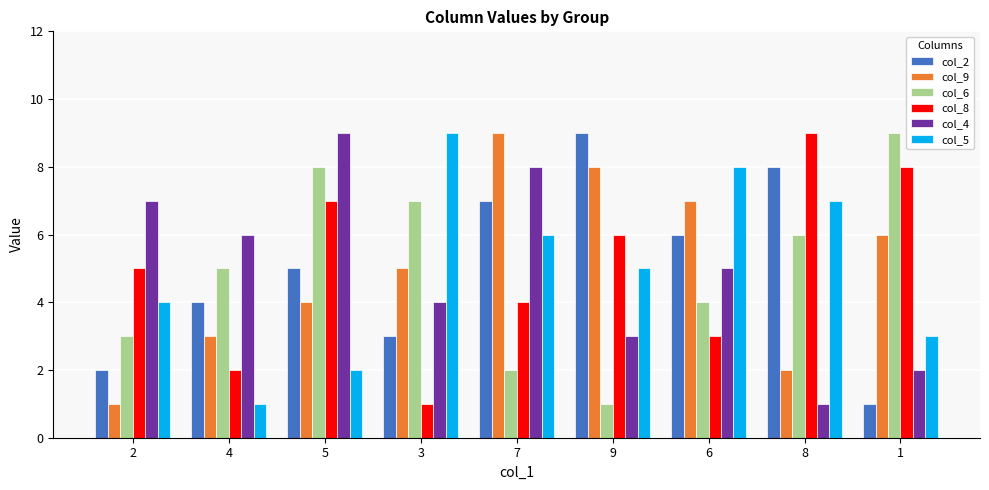

Reading right to left, list all the values displayed in this chart.

col_2: 1=1	8=8	6=6	9=9	7=7	3=3	5=5	4=4	2=2
col_9: 1=6	8=2	6=7	9=8	7=9	3=5	5=4	4=3	2=1
col_6: 1=9	8=6	6=4	9=1	7=2	3=7	5=8	4=5	2=3
col_8: 1=8	8=9	6=3	9=6	7=4	3=1	5=7	4=2	2=5
col_4: 1=2	8=1	6=5	9=3	7=8	3=4	5=9	4=6	2=7
col_5: 1=3	8=7	6=8	9=5	7=6	3=9	5=2	4=1	2=4